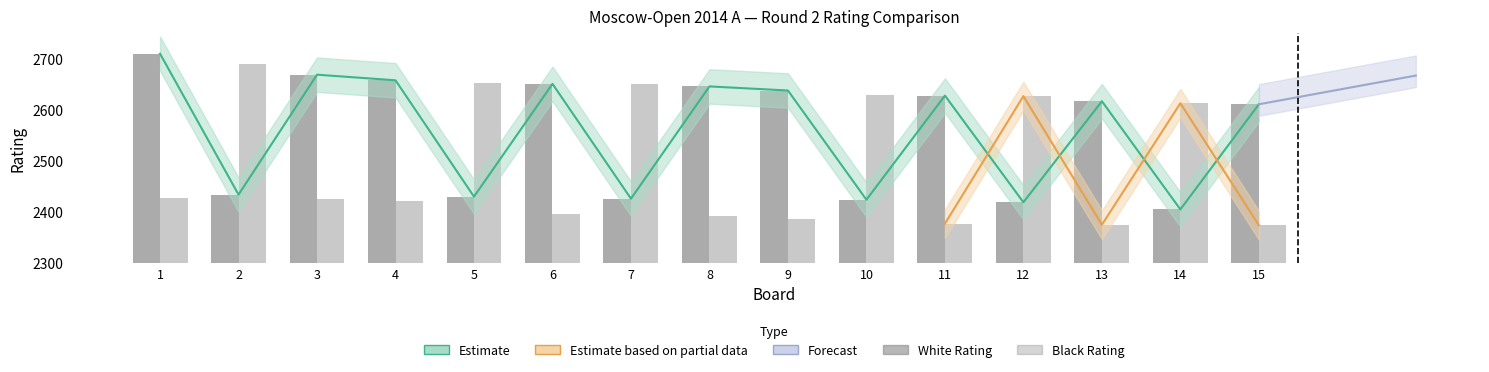

Are the bars grouped side by side (vs. stacked)?

Yes